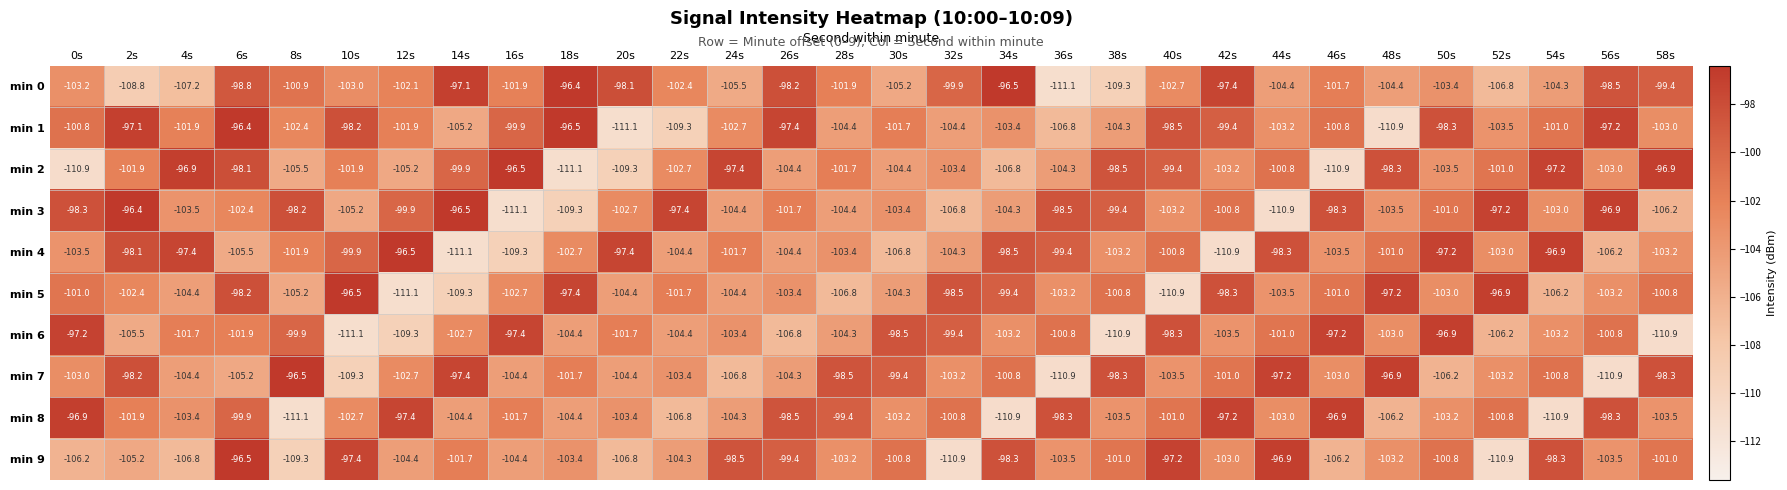

True or false: min 7 has a value of -101.7 at 18s.

True